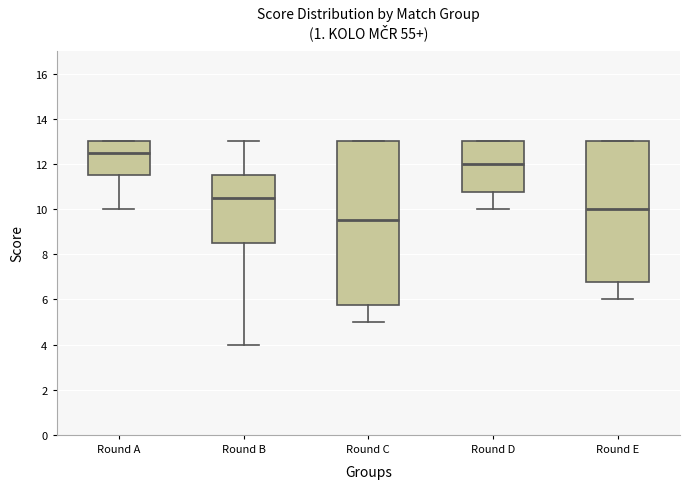

Which box has the highest median line?

Round A